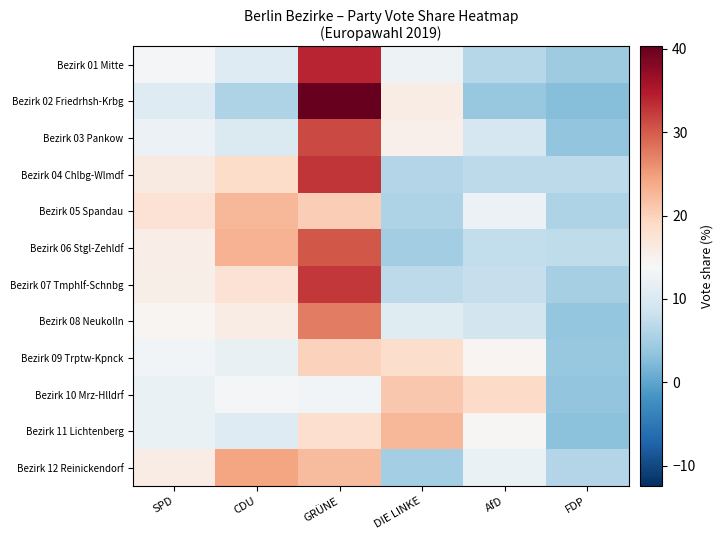

Which series changed the most between CDU and GRÜNE?

Bezirk 02 Friedrhsh-Krbg